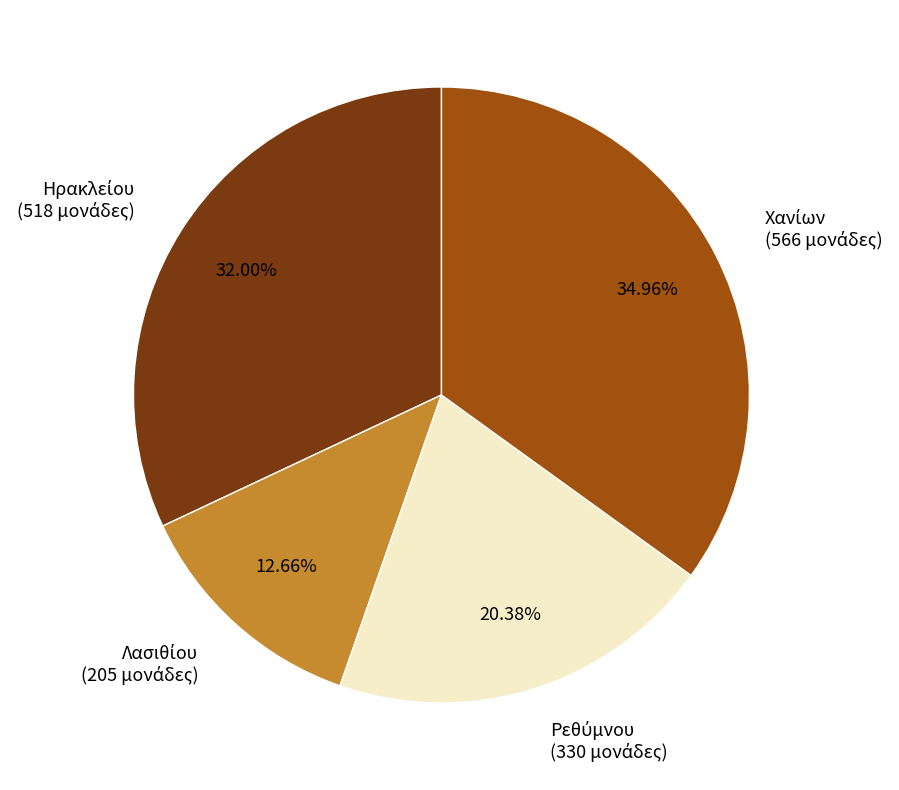

Is there any slice that represents more than half of the pie?

No